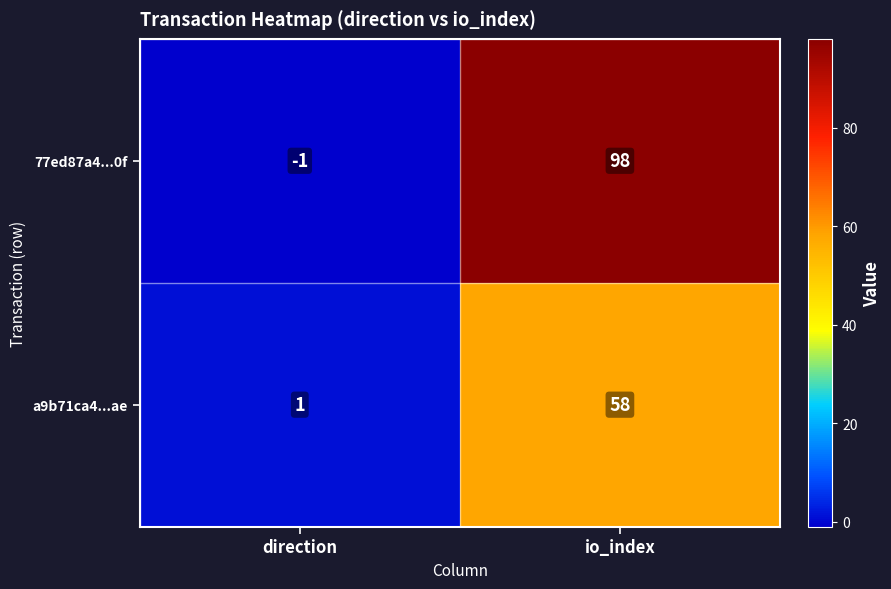

The 77ed87a4...0f series shows 98 at io_index. True or false?

True